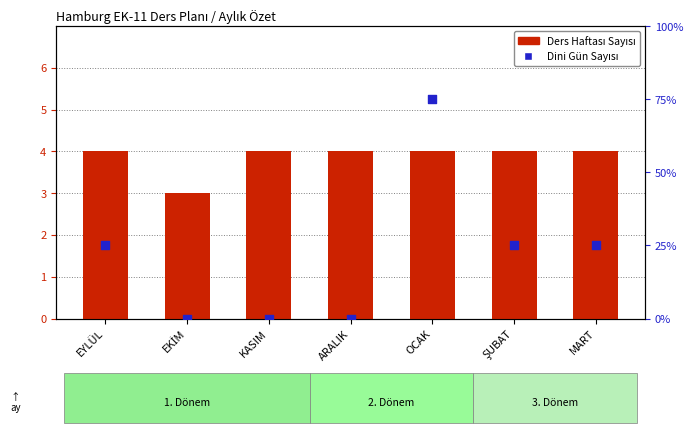

At which category is the sum across all series the highest?

OCAK